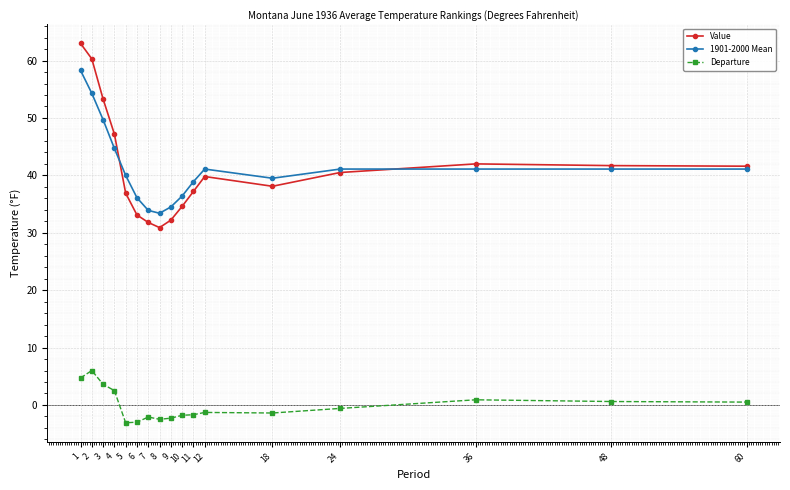

How many values in the Departure series exceed -1?

8